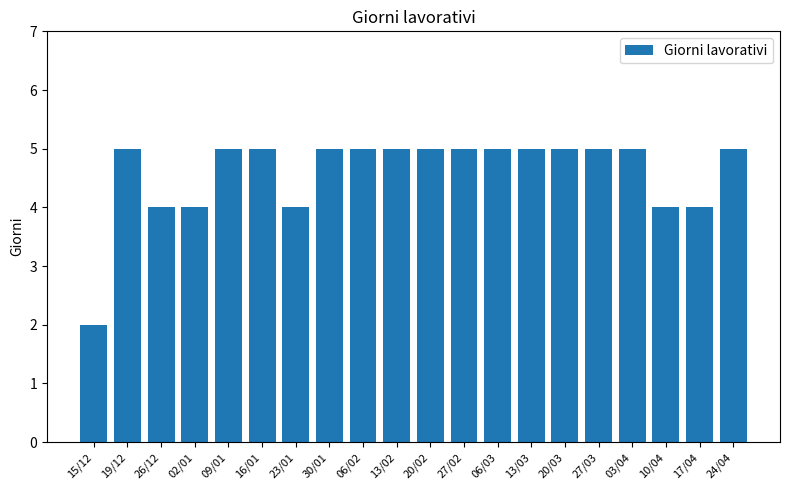

What is the maximum value shown in the chart?

5